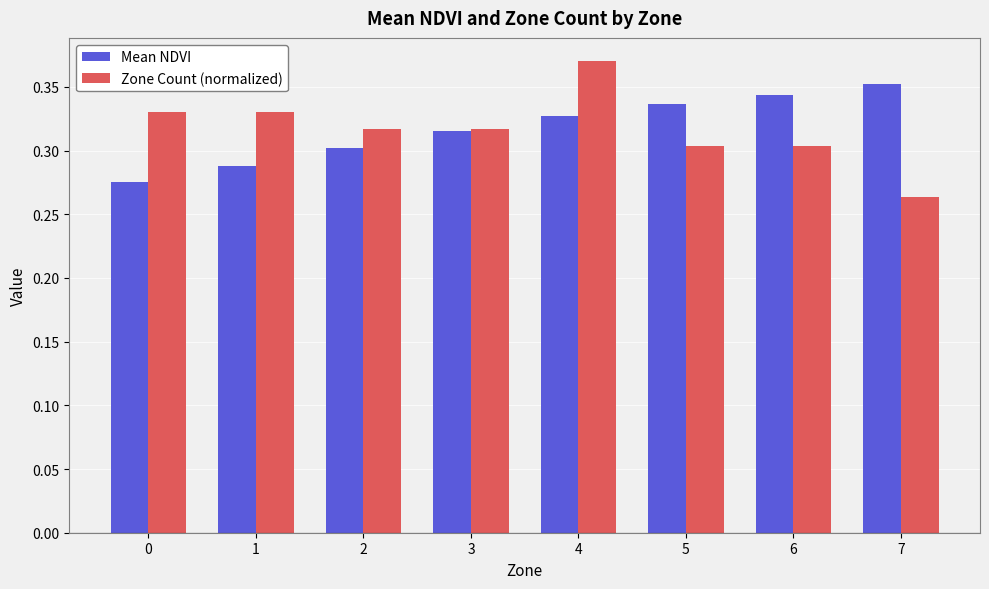

Rank the series by their maximum value, from lowest to highest.

Mean NDVI, Zone Count (normalized)